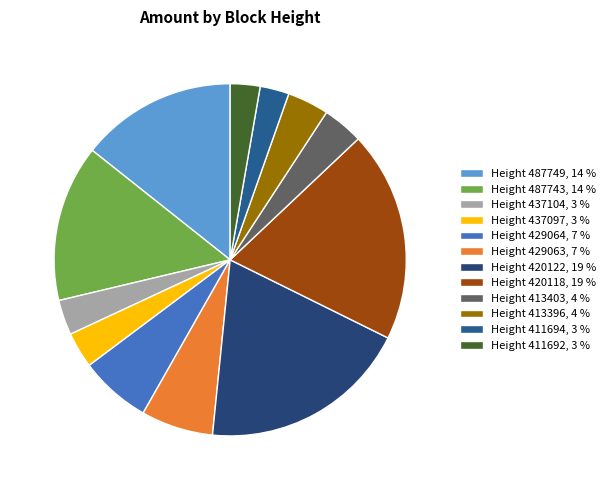

Rank the categories by value from highest to lowest.

420118, 420122, 487743, 487749, 429063, 429064, 413396, 413403, 437097, 437104, 411692, 411694